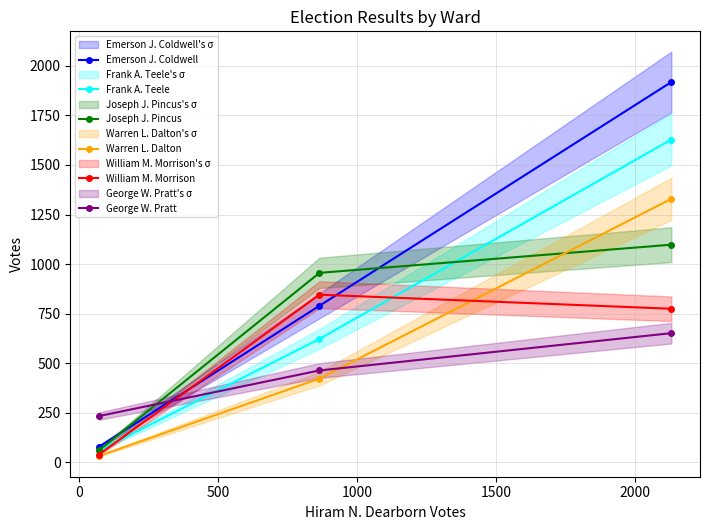

Reading left to right, transcribe all the data shown in this chart.

Emerson J. Coldwell: 79	790	1918
Frank A. Teele: 60	623	1628
Joseph J. Pincus: 61	956	1098
Warren L. Dalton: 33	423	1329
William M. Morrison: 40	846	775
George W. Pratt: 234	464	652